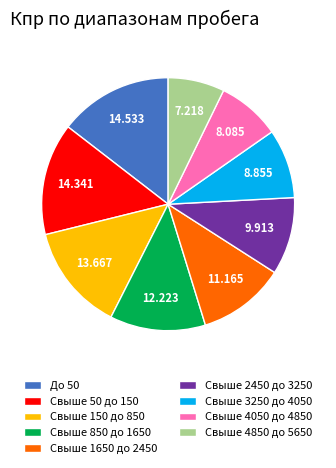

Count the number of slices in the pie.

9